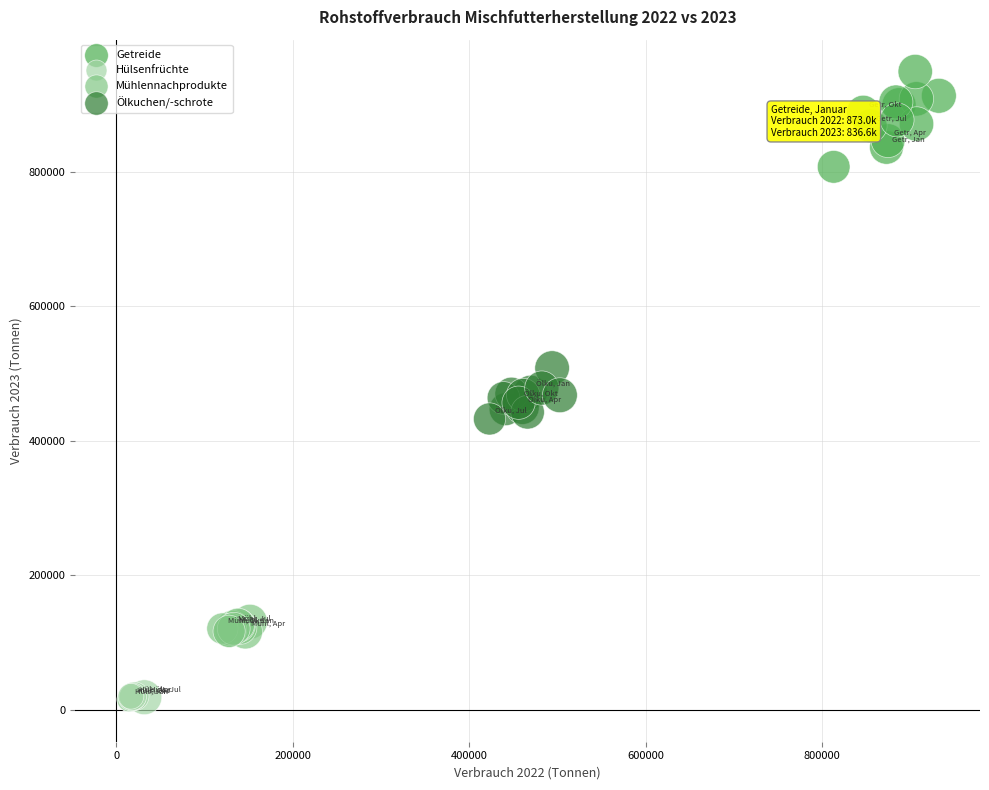

Which series contains the highest Y value?

Getreide